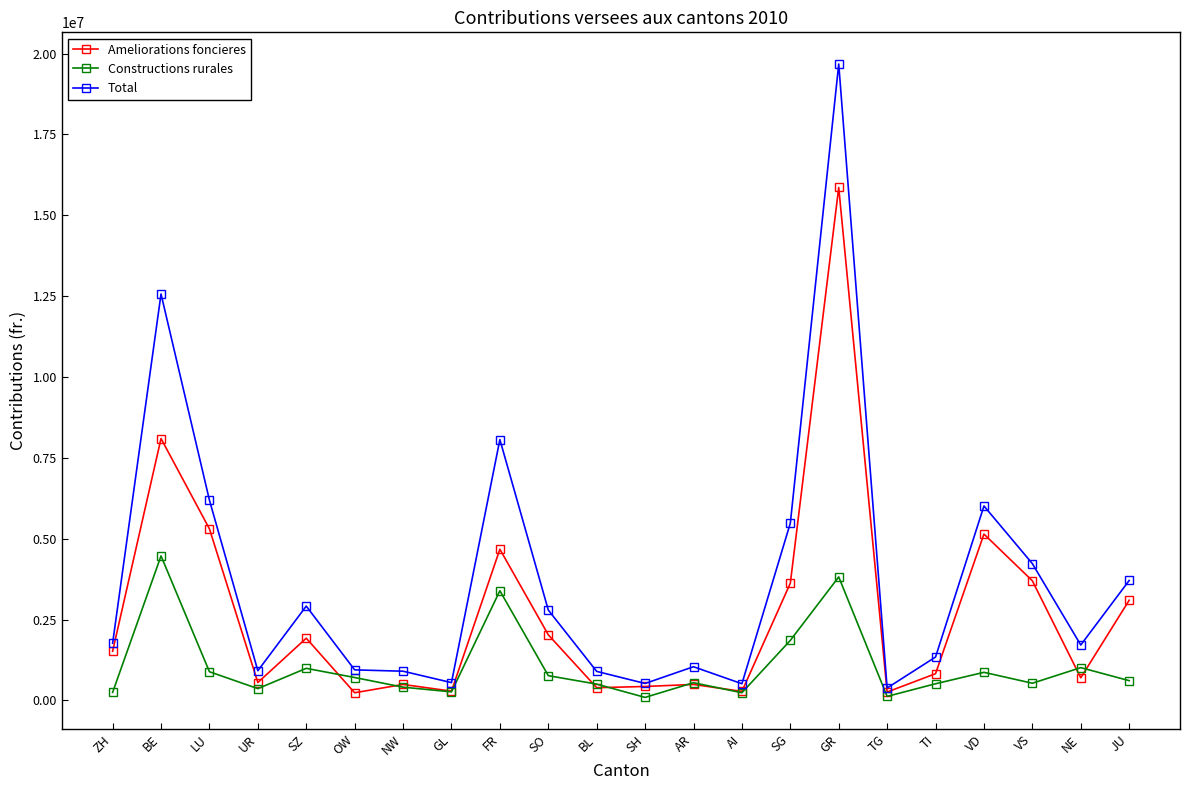

True or false: Total has more than 2 points higher than both neighbors.

True